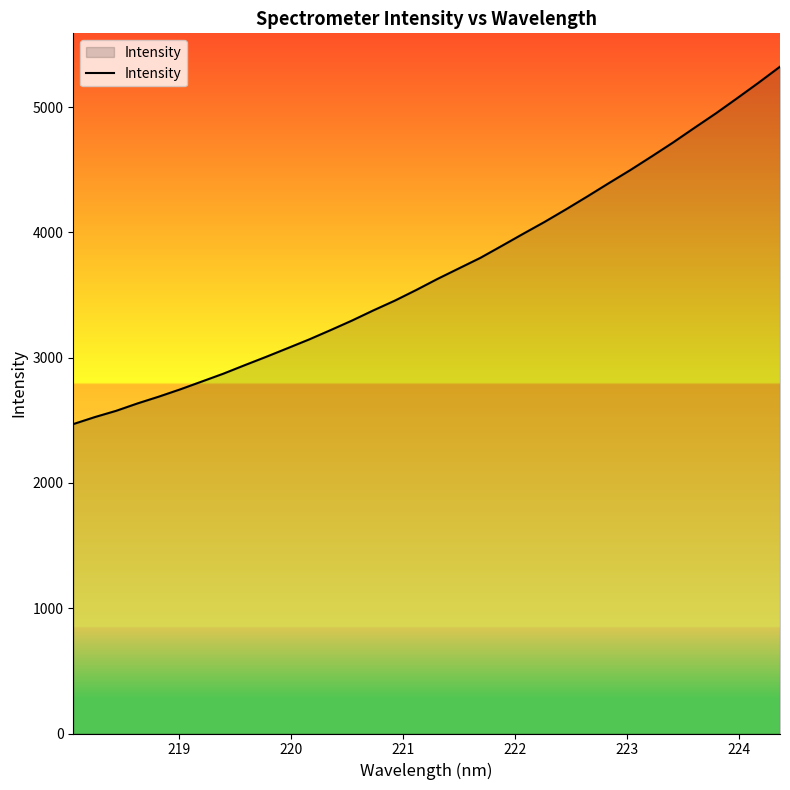

What is the maximum value shown in the chart?

5322.0